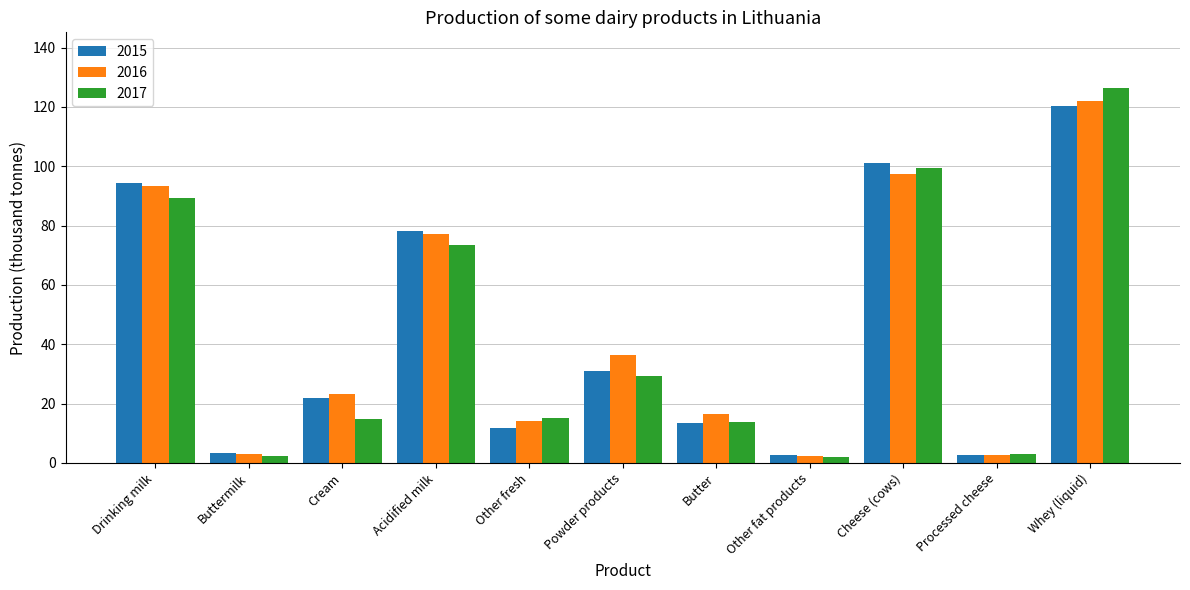

Which category has the highest value in the 2017 series?

Whey (liquid)